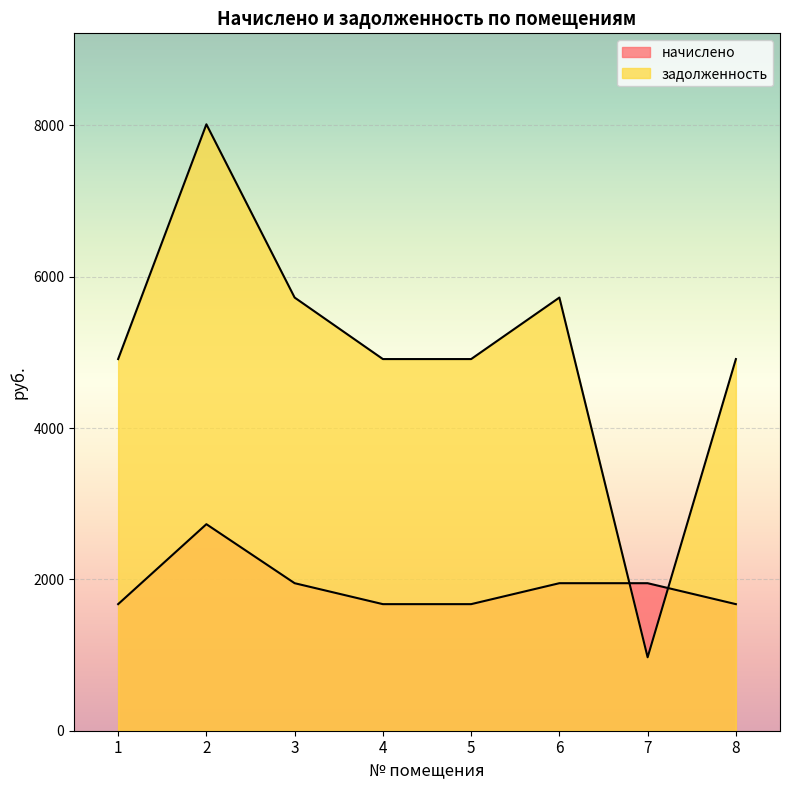

The начислено series shows 2730.0 at 2. True or false?

True